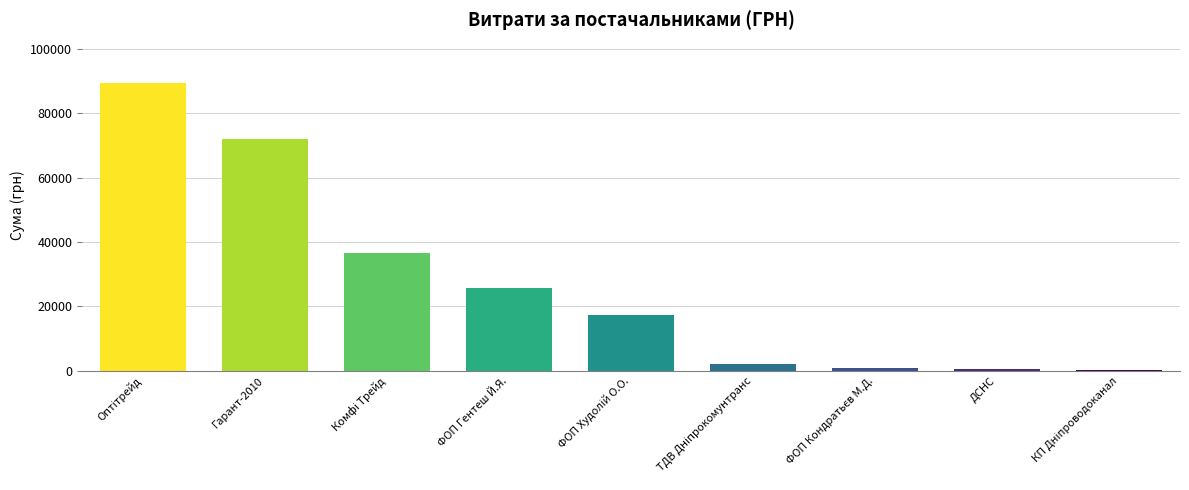

The chart shows a value of 25639 at ФОП Гентеш Й.Я.. True or false?

True